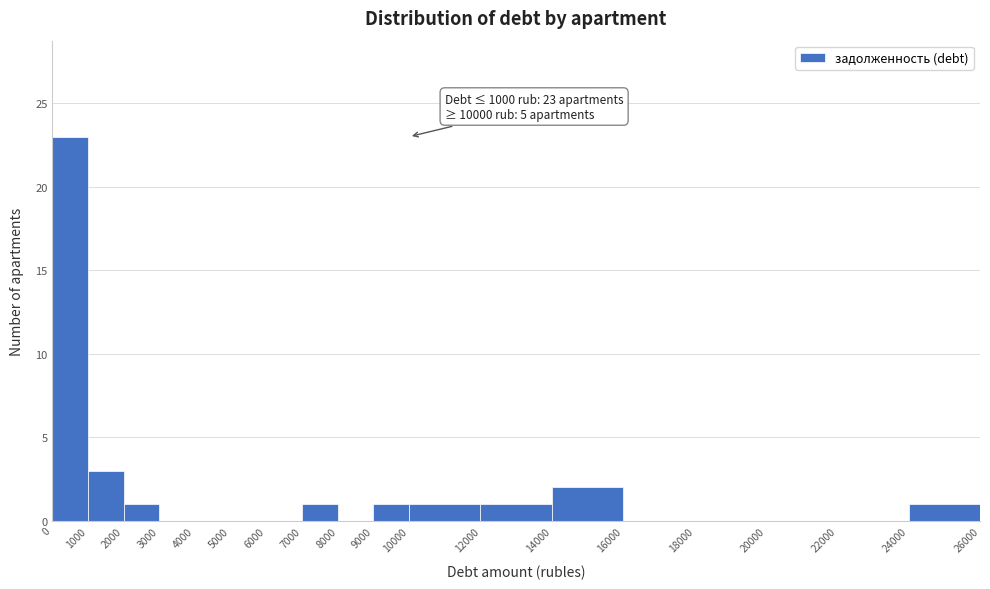

Which range on the x-axis has the tallest bar?

0 to 1000